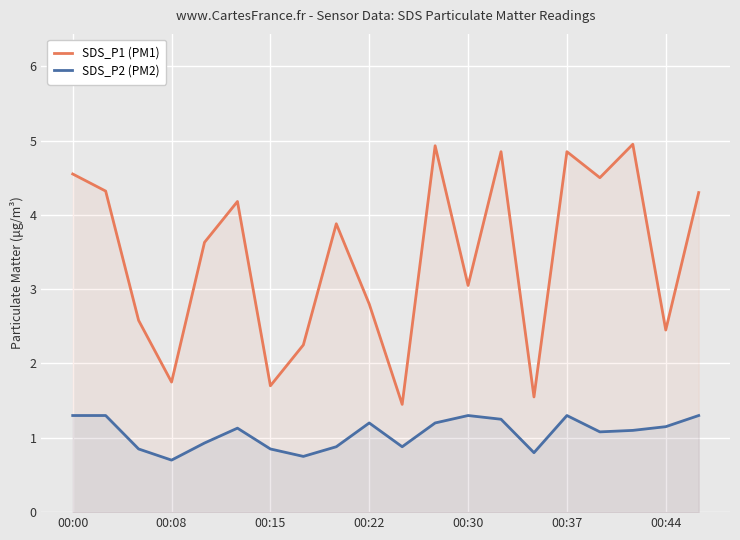

What is the sum of all SDS_P2 (PM2) values?

21.2